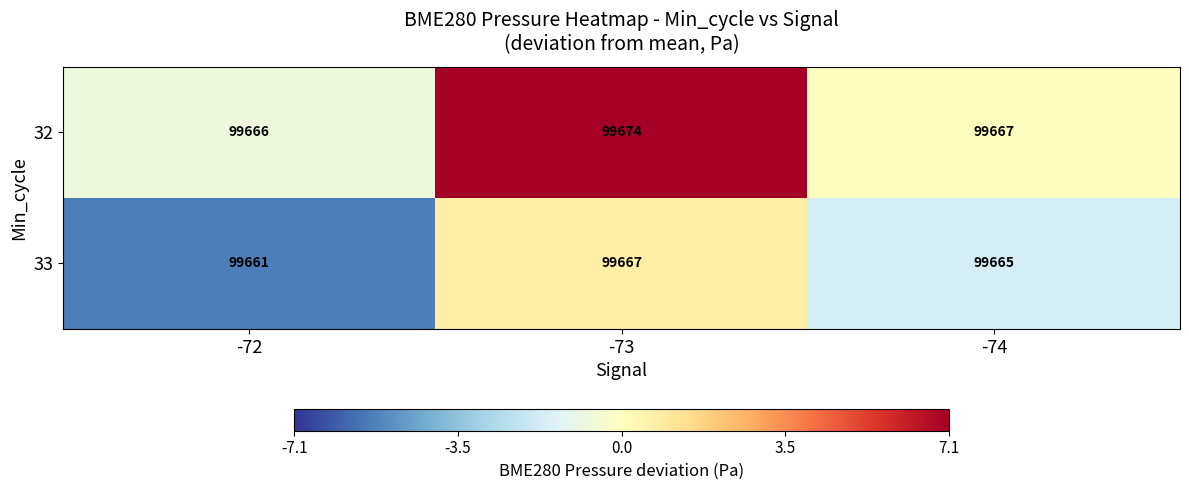

True or false: 32 has a value of 99666 at -72.

True